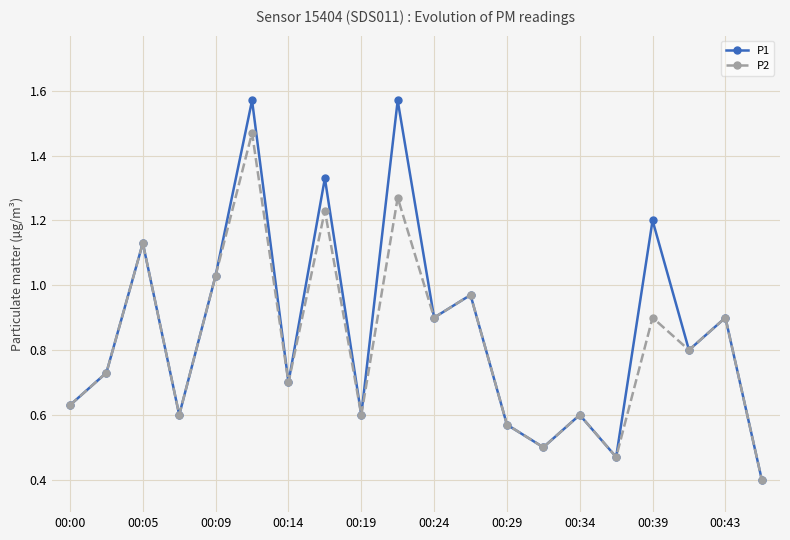

What is the lowest value of the P1 series?

0.4